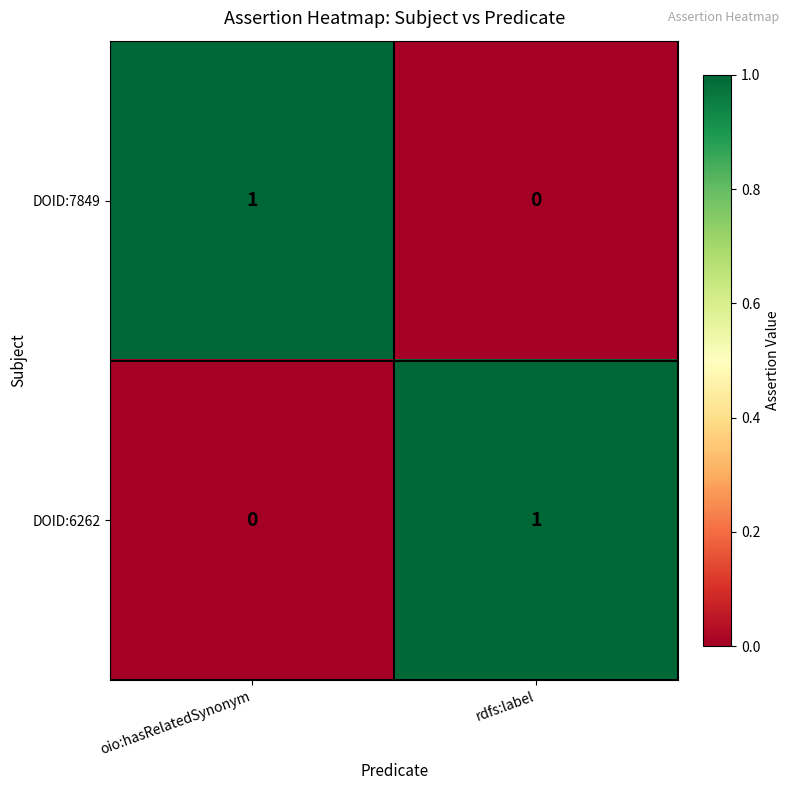

At rdfs:label, list the series in order from smallest to largest.

DOID:7849, DOID:6262